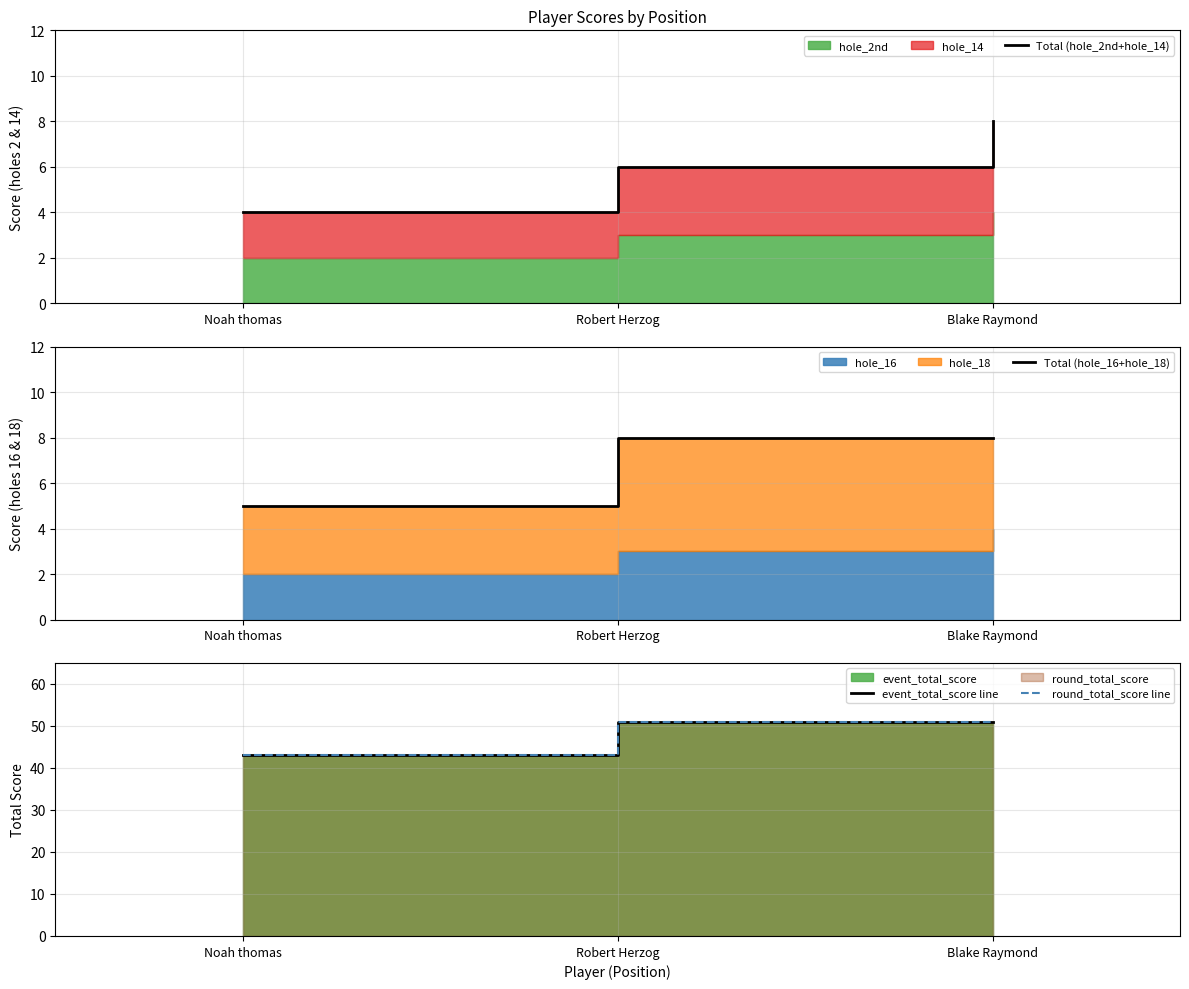

How many event_total_score line values are between 43 and 51?

3